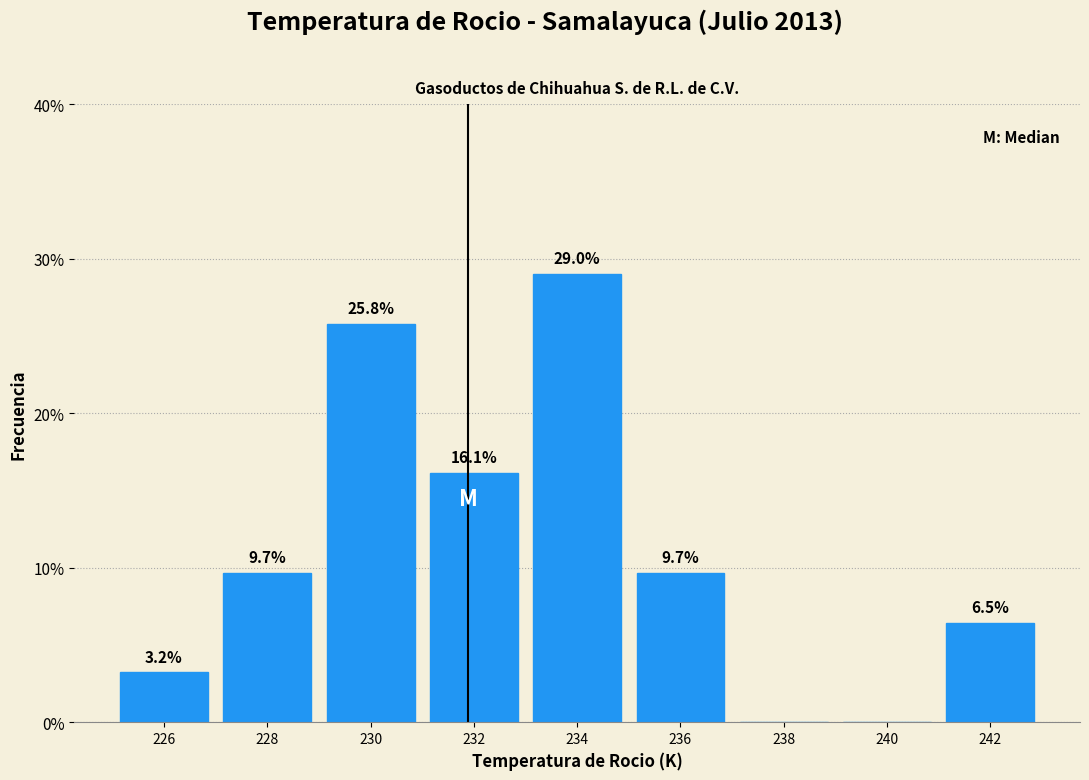

Over which range of the x-axis is the bar tallest?

233 to 235